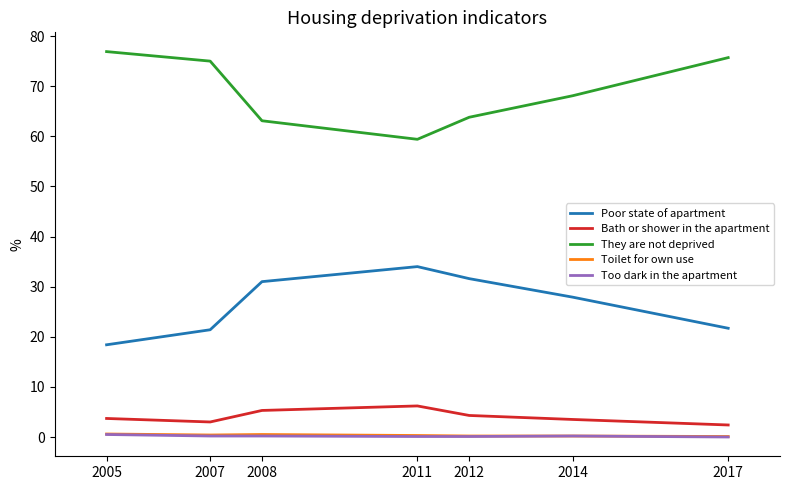

True or false: They are not deprived and Poor state of apartment cross at least once.

False